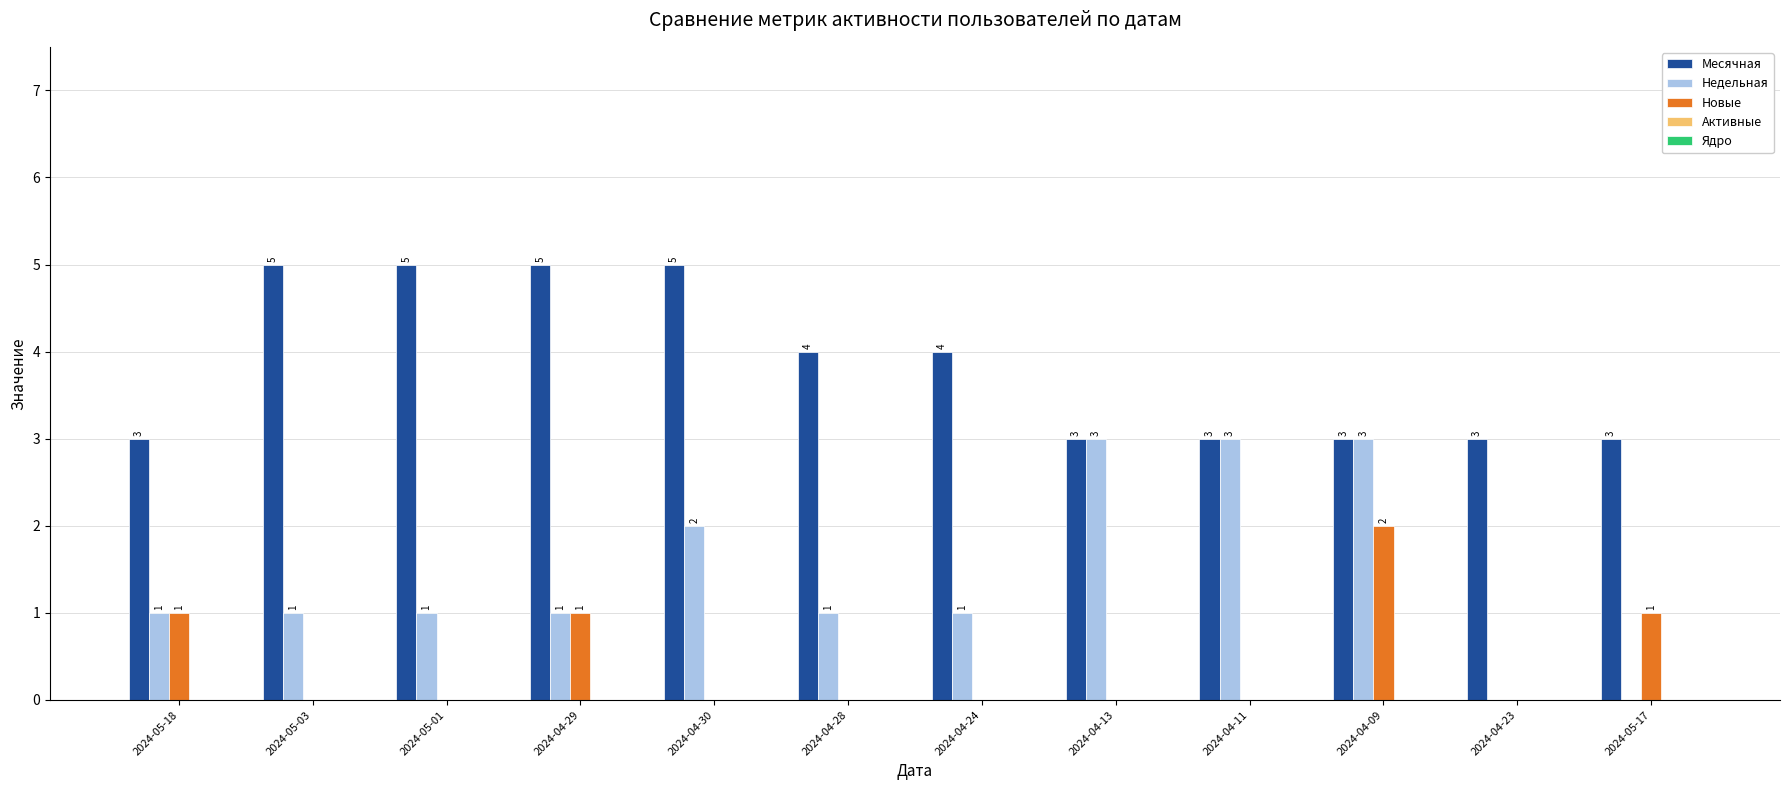

True or false: Месячная has a value of 3 at 2024-04-09.

True